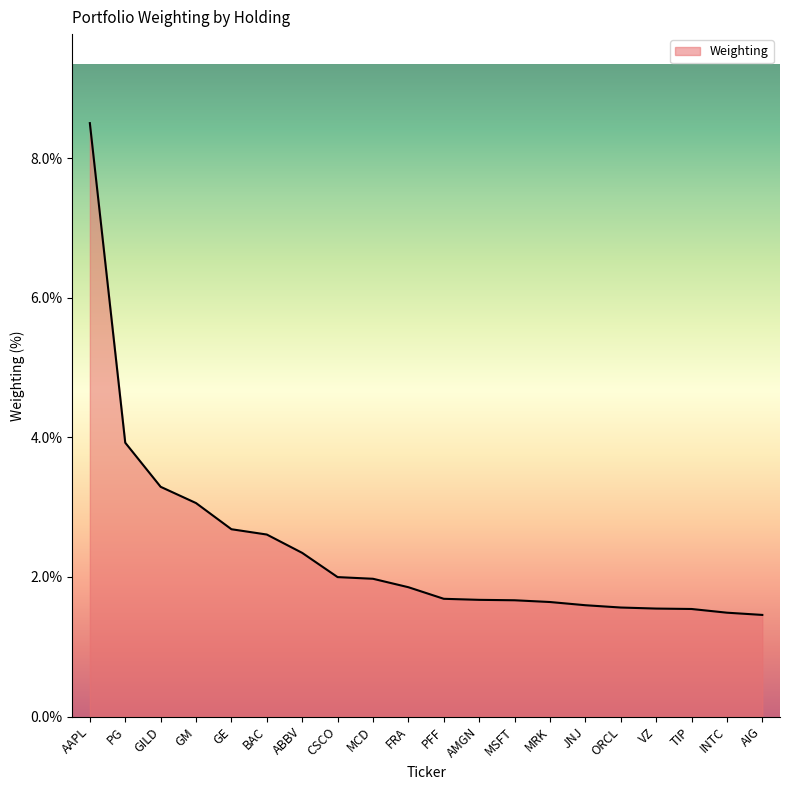

The chart shows a value of 3.9 at PG. True or false?

True